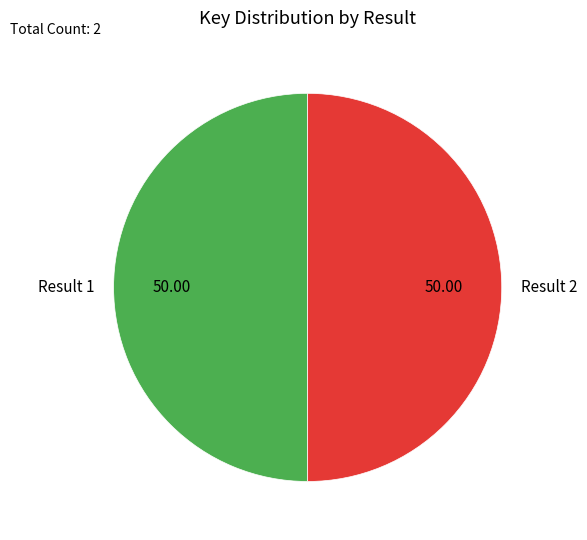

Is the sum of Result 2 and Result 1 greater than half?

Yes